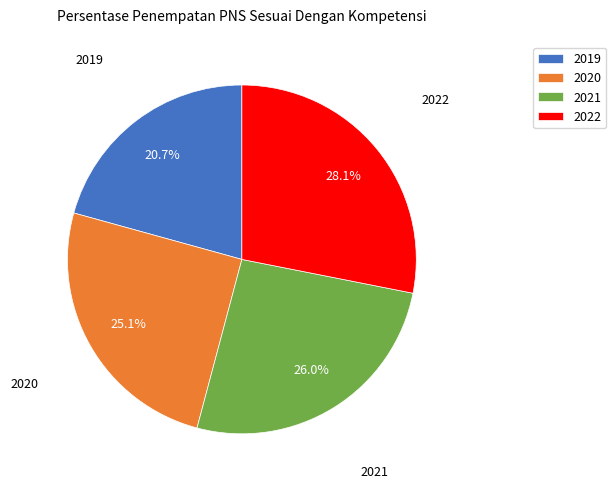

True or false: 2019 accounts for 11% of the total.

False